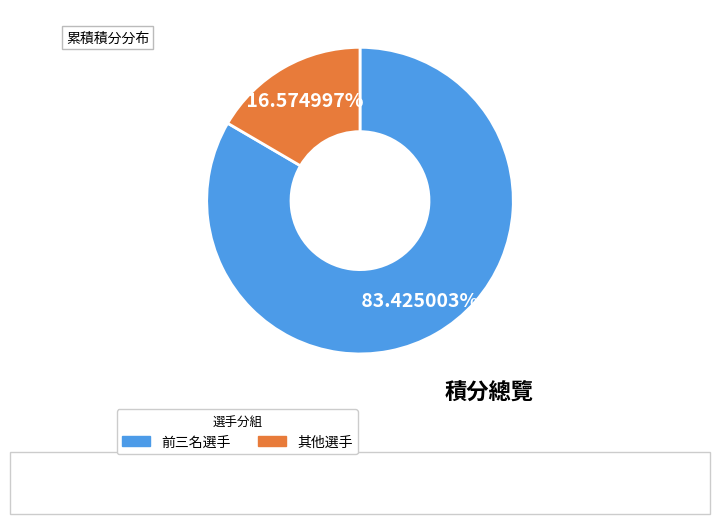

How many slices are in this pie chart?

2